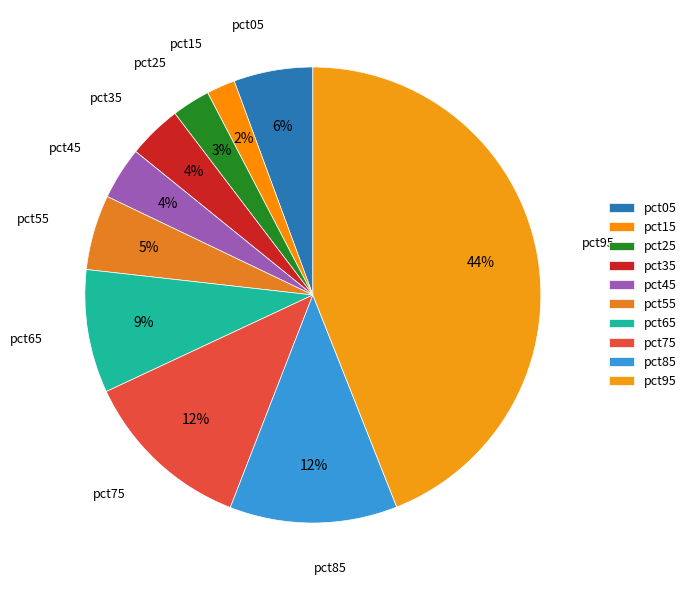

Is the sum of pct45 and pct85 greater than half?

No